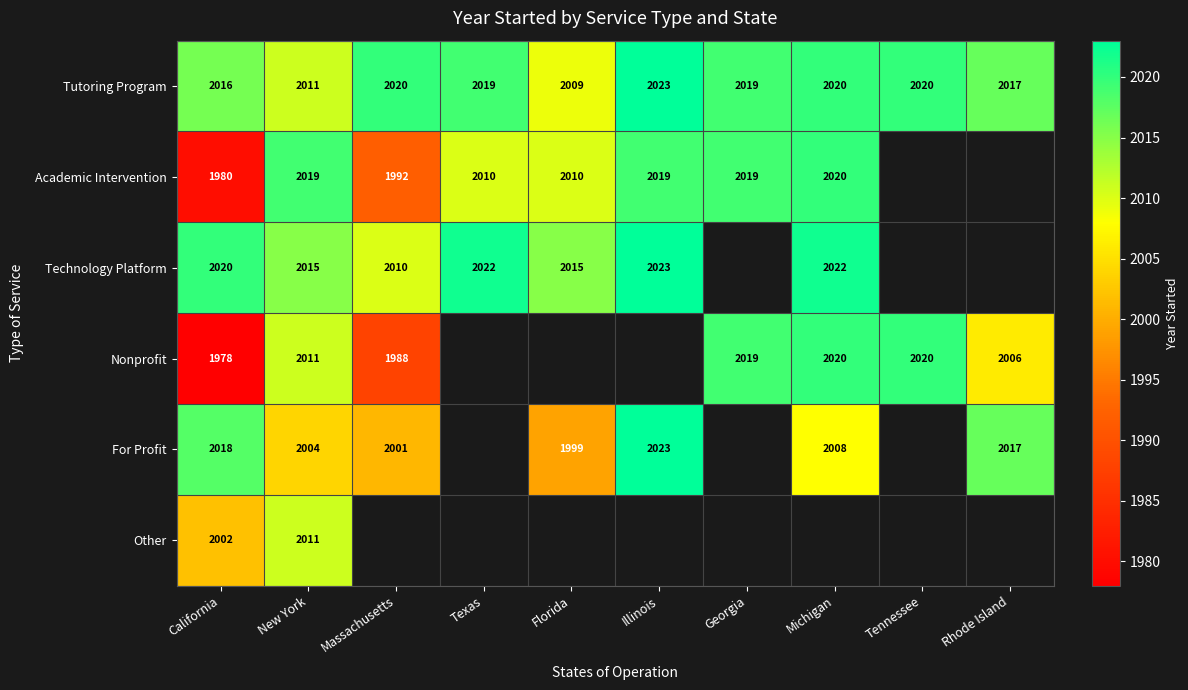

What is the maximum value shown in the chart?

2023.0